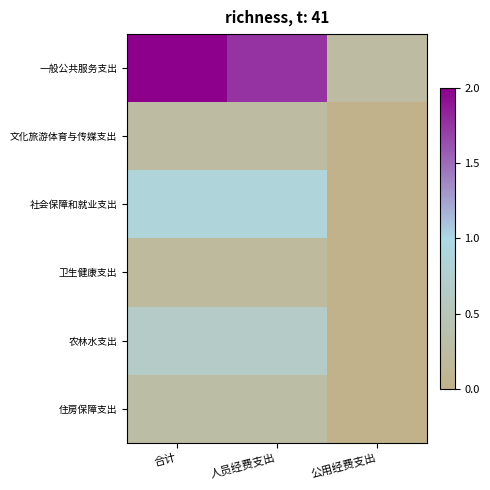

Reading left to right, transcribe all the data shown in this chart.

一般公共服务支出: 合计=2.0	人员经费支出=1.8	公用经费支出=0.2
文化旅游体育与传媒支出: 合计=0.2	人员经费支出=0.2	公用经费支出=0.0
社会保障和就业支出: 合计=0.9	人员经费支出=0.9	公用经费支出=0.0
卫生健康支出: 合计=0.2	人员经费支出=0.2	公用经费支出=0.0
农林水支出: 合计=0.7	人员经费支出=0.7	公用经费支出=0.0
住房保障支出: 合计=0.3	人员经费支出=0.3	公用经费支出=0.0